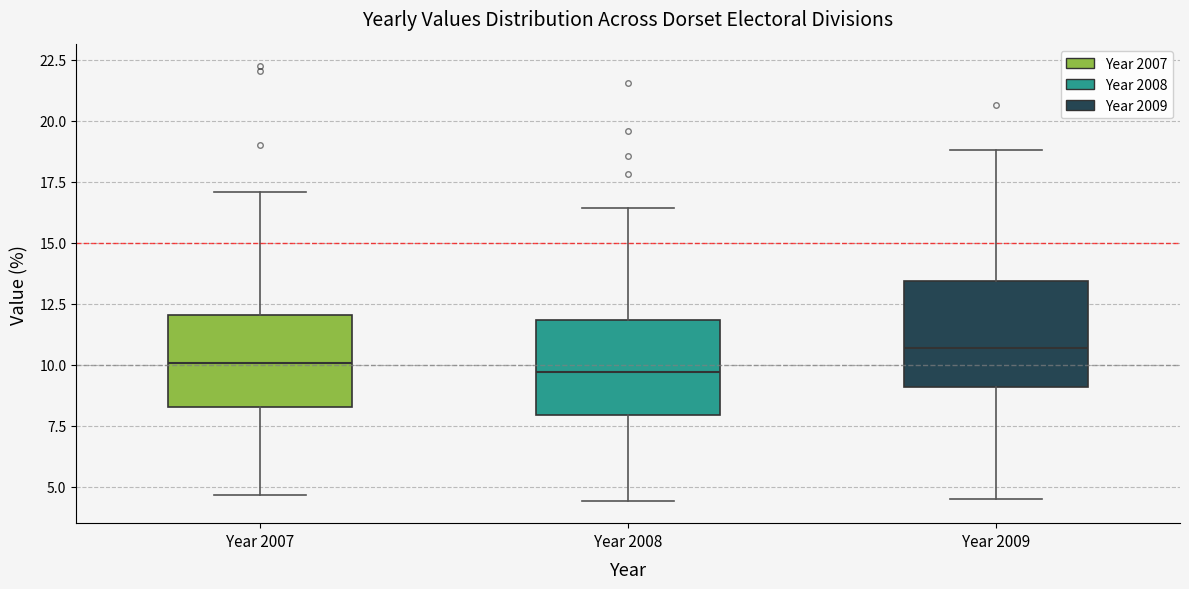

Which box has the highest median line?

Year 2009